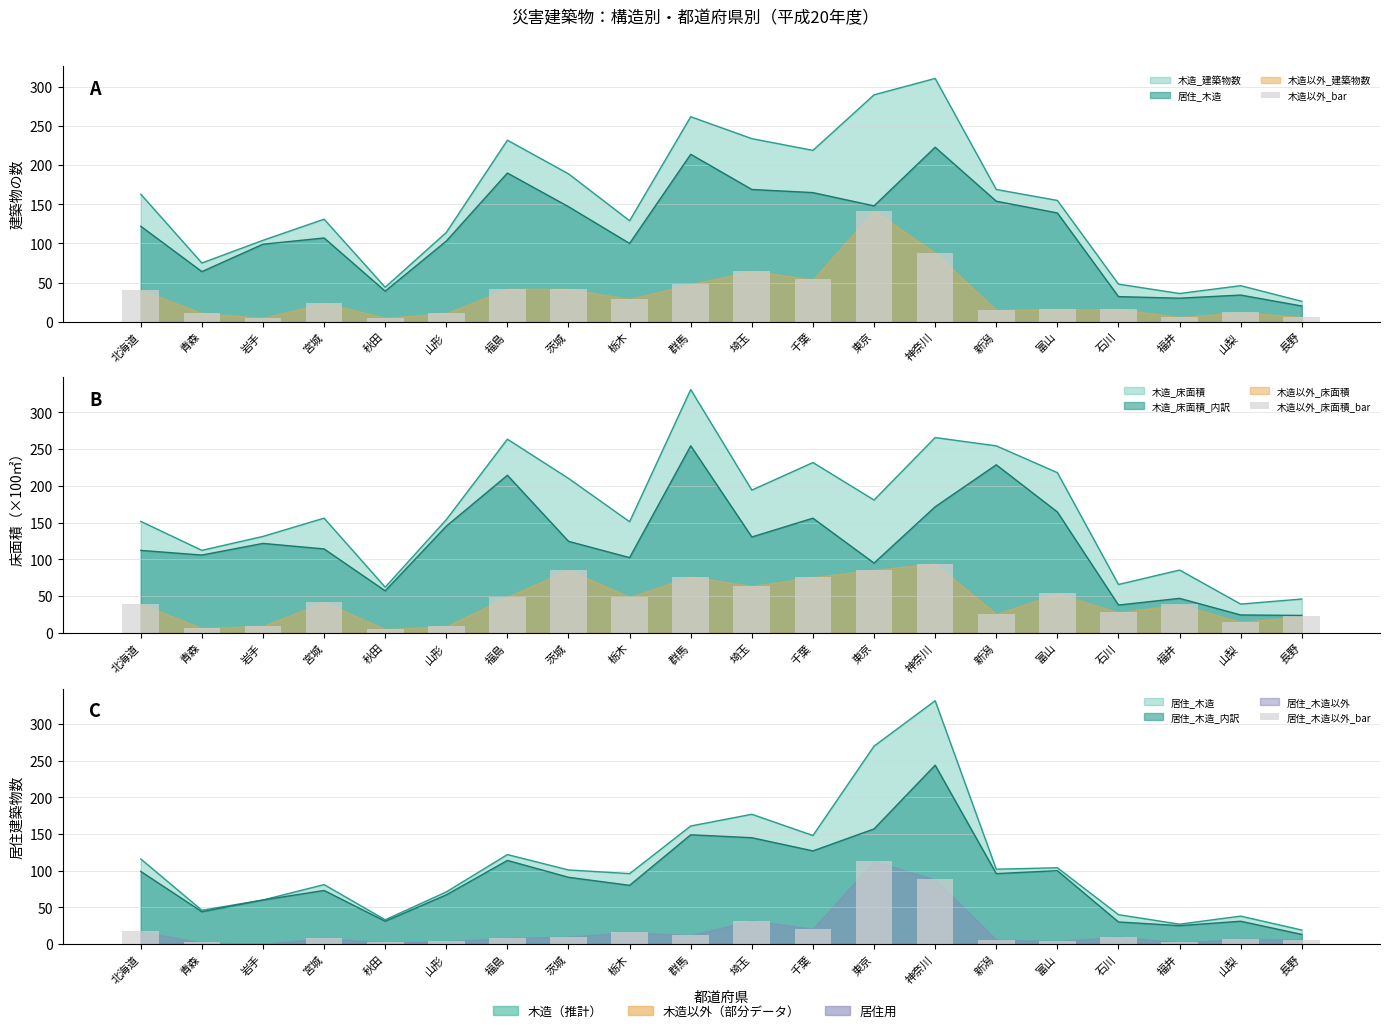

Which series has the widest spread of values?

木造以外_bar